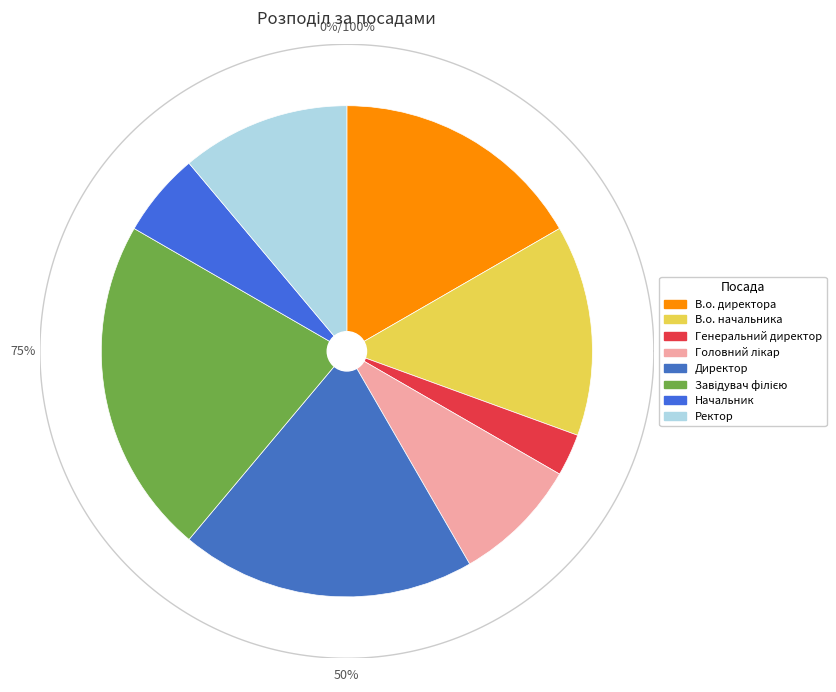

Approximately how many times larger is the value at Директор compared to В.о. начальника?

1.4